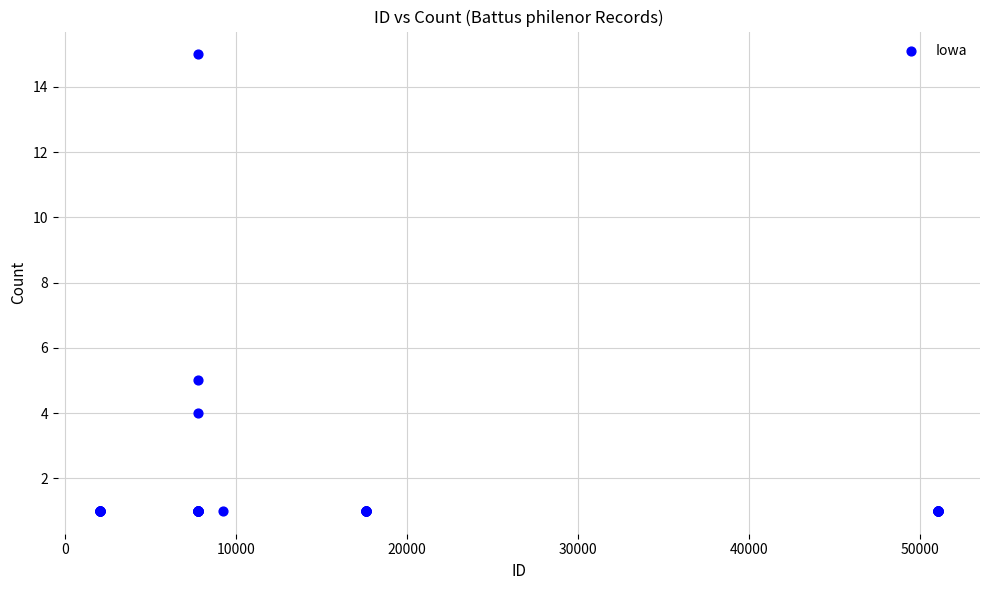

What Y value in the scatter plot is closest to 8?

5